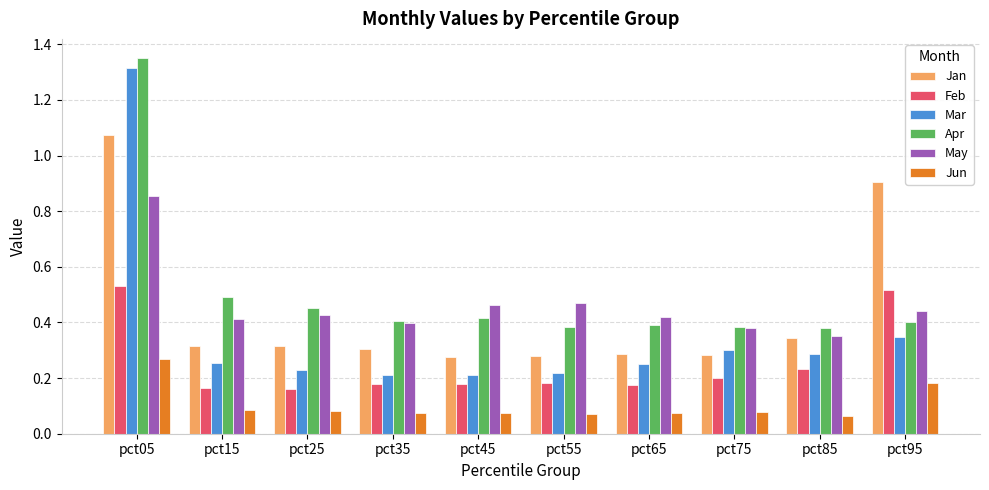

Which series has the widest spread of values?

Mar